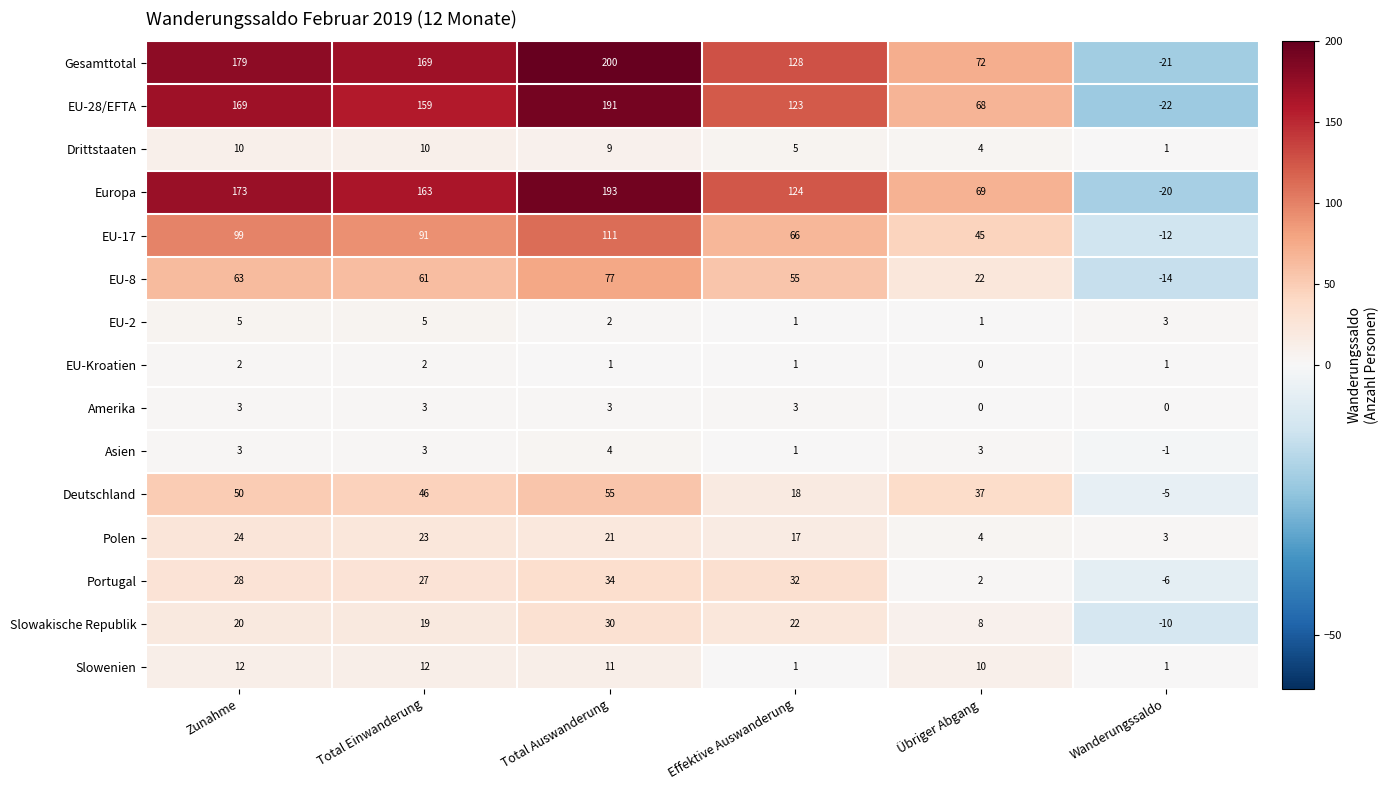

At which label is Gesamttotal closest to 89?

Übriger Abgang